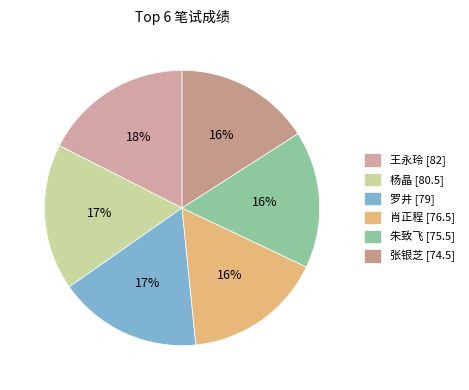

To the nearest percent, what is the difference between the largest and smallest slice percentages?

2%